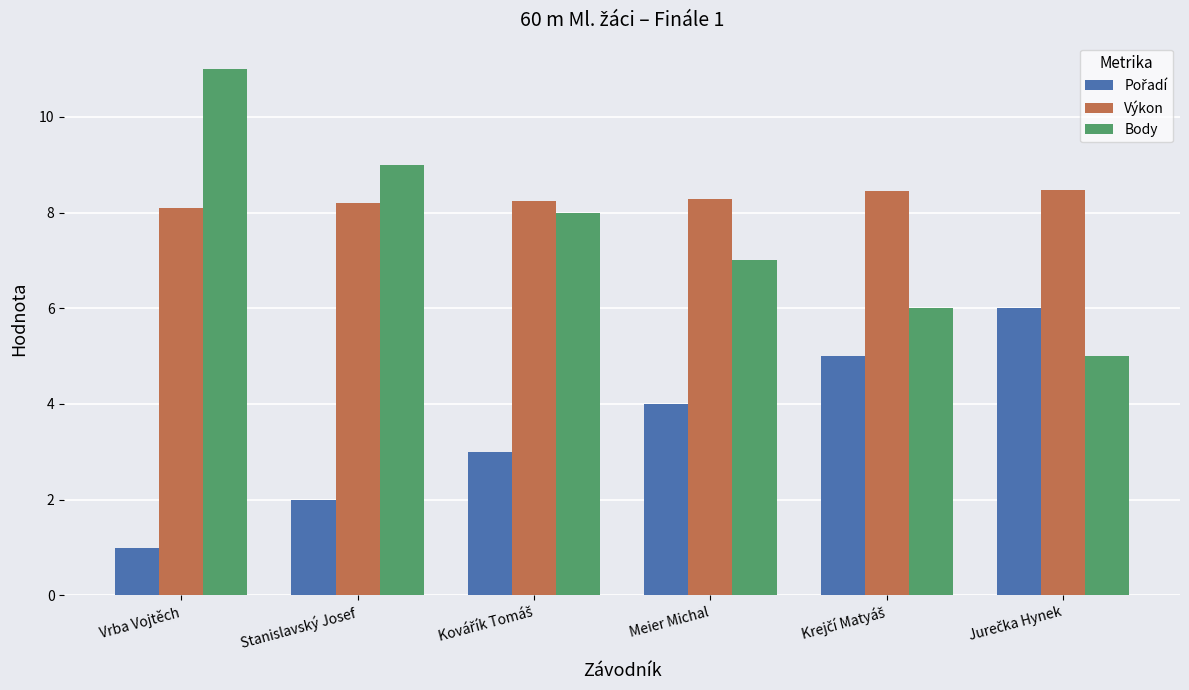

What value does the Body series have at Meier Michal?

7.0